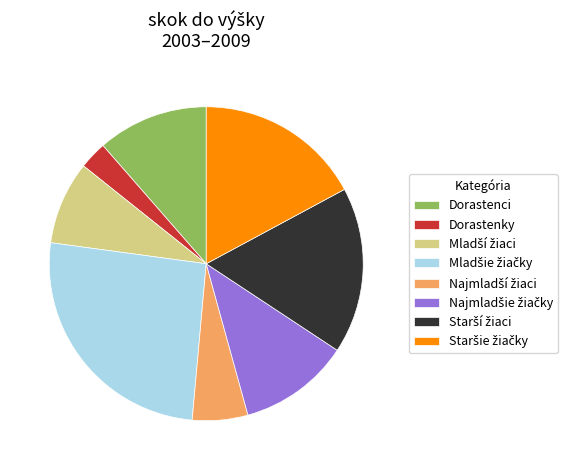

Is there any slice that represents more than half of the pie?

No